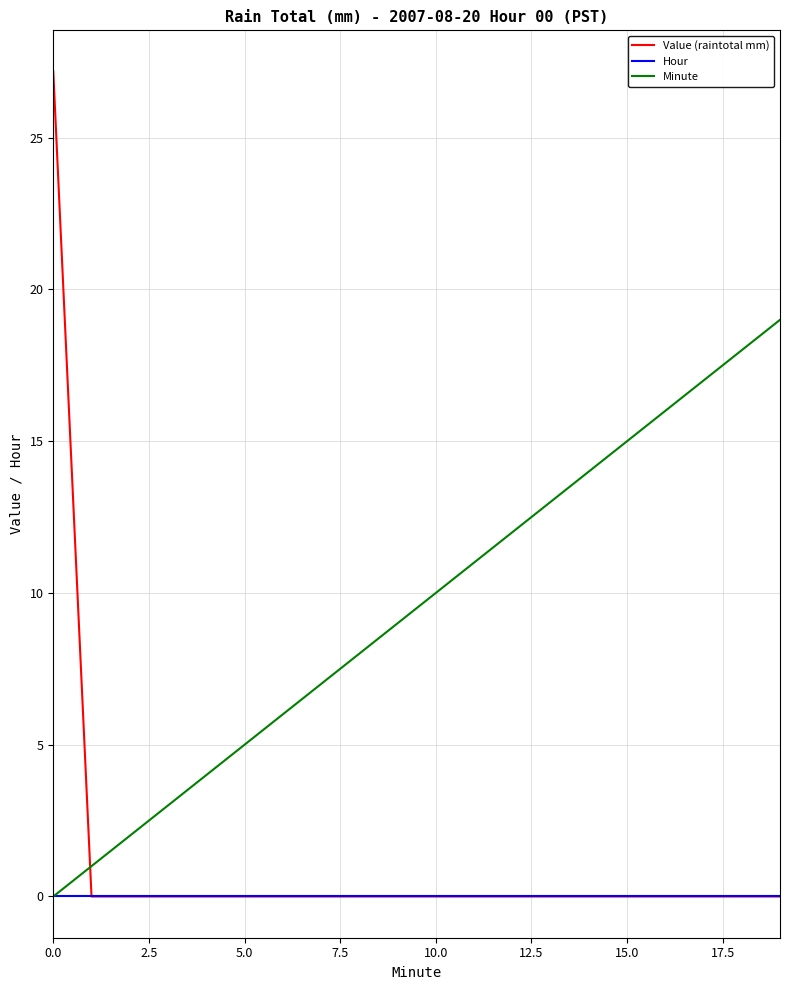

What is the greatest value displayed?

27.2